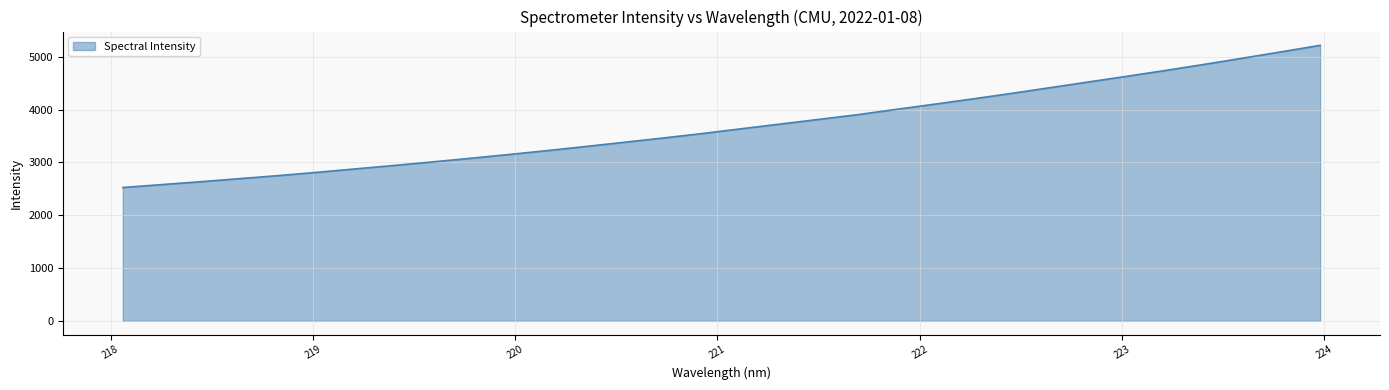

Reading left to right, what are all the values shown in this chart?

2524.0	2579.0	2633.1	2690.9	2748.5	2809.9	2875.2	2940.8	3008.0	3077.8	3149.8	3224.4	3302.9	3382.5	3463.1	3546.5	3636.1	3724.7	3812.9	3901.8	4002.6	4100.9	4202.0	4305.8	4414.5	4522.8	4631.2	4741.2	4856.1	4974.0	5094.1	5216.1